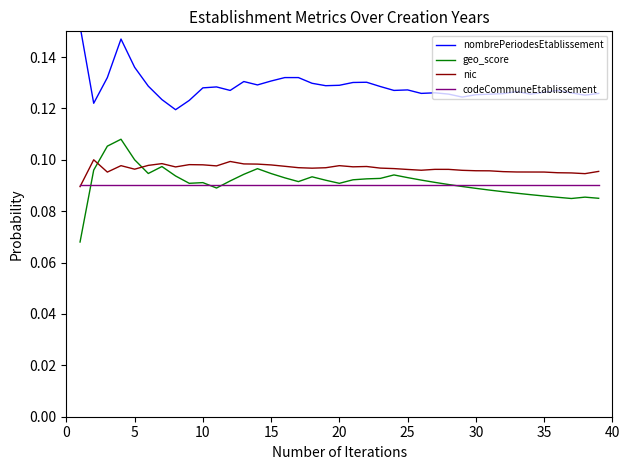

The nombrePeriodesEtablissement series shows 0.1 at 20. True or false?

False